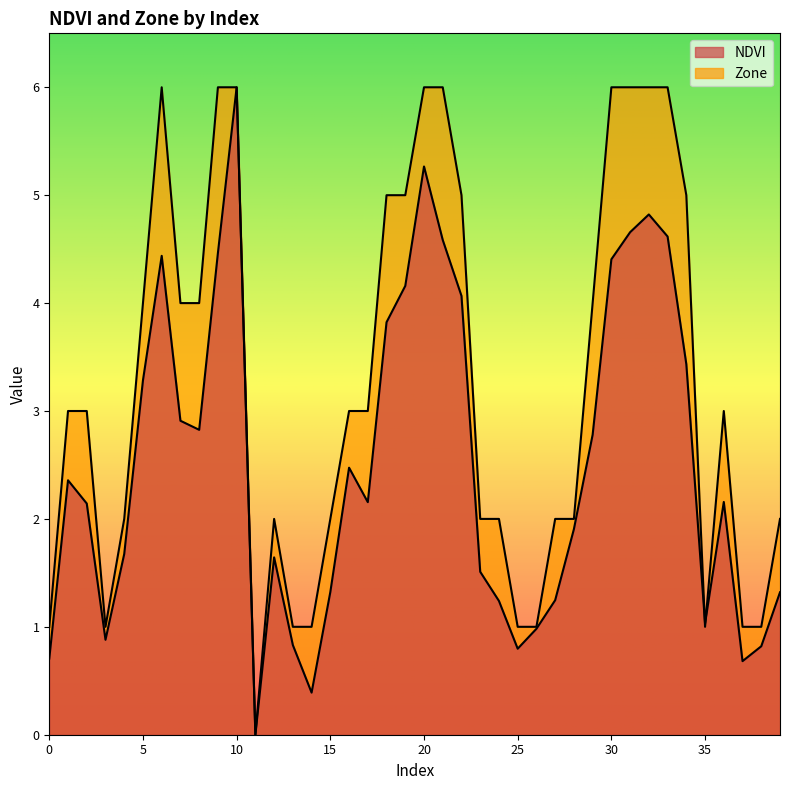

What is the total value across all series at 8?

6.8